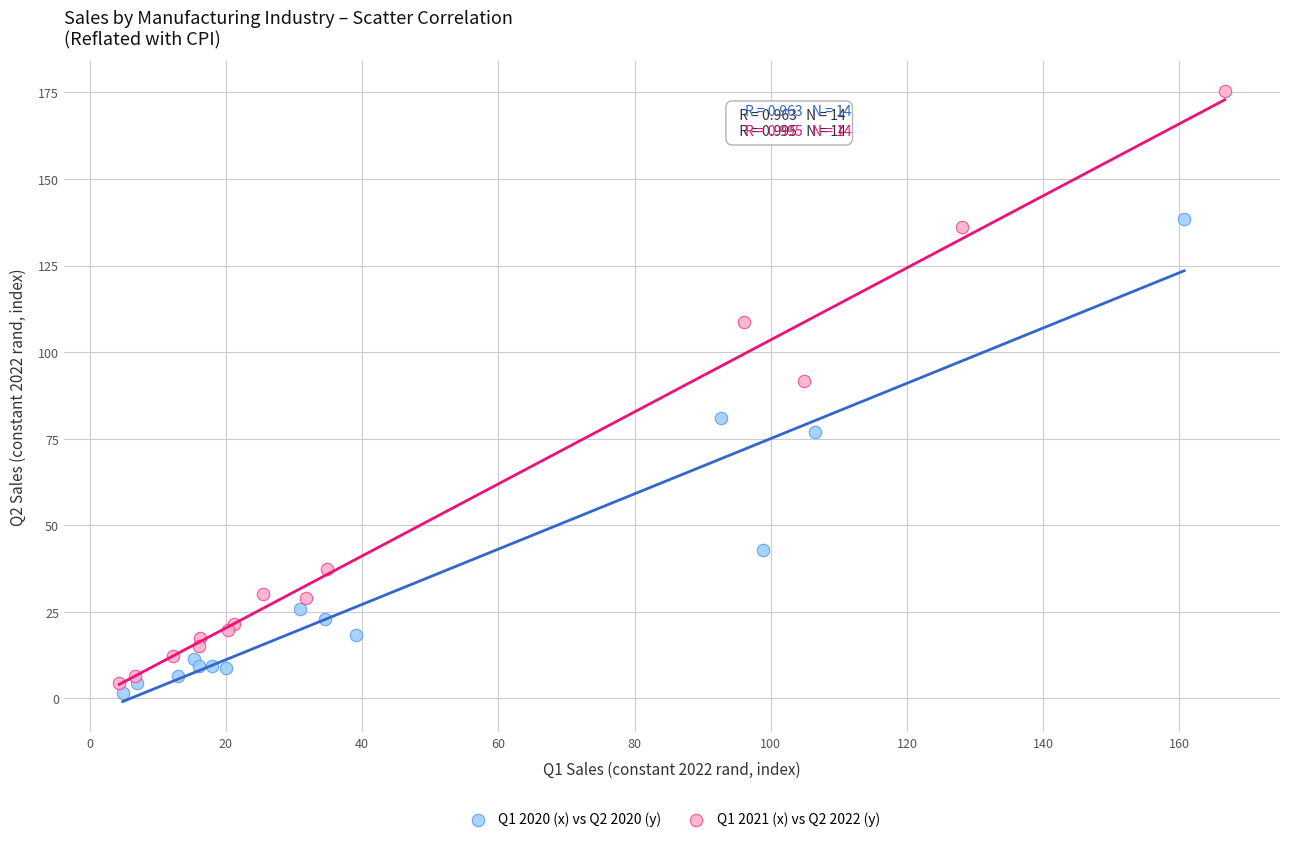

Which series has the widest spread of Y values?

Q1 2021 (x) vs Q2 2022 (y)